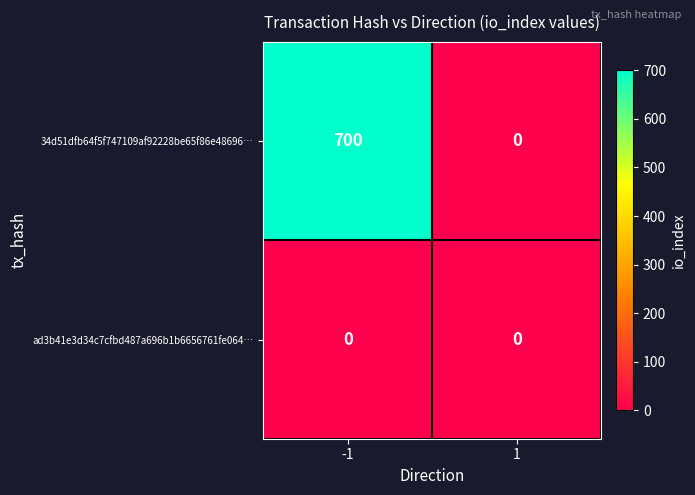

What is the sum of the 34d51dfb64f5f747109af92228be65f86e48696… values at -1 and 1?

700